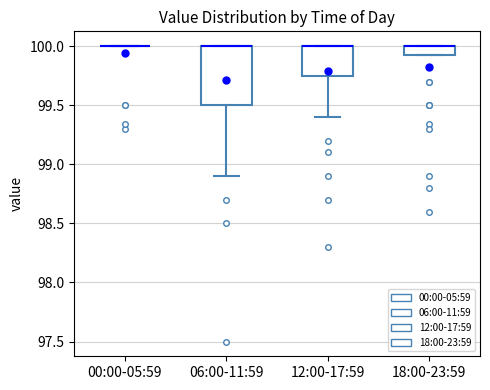

Comparing the boxes themselves (not the whiskers), which one is the tallest?

06:00-11:59